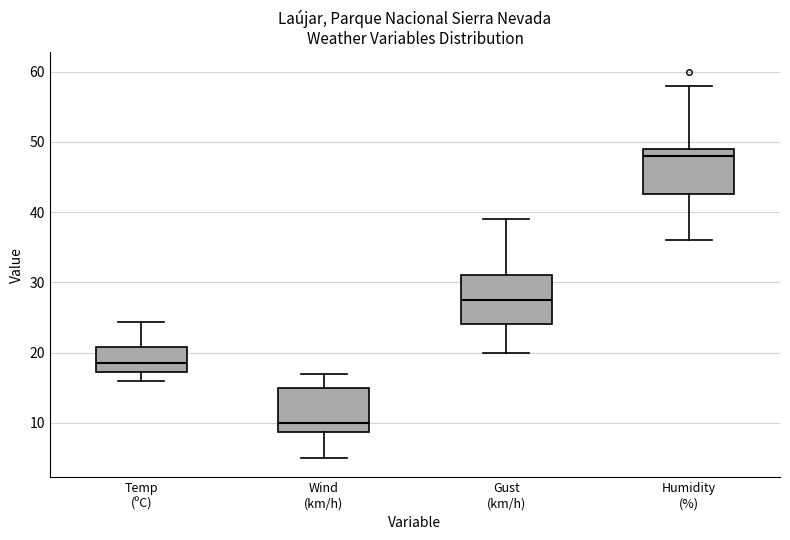

Which box's median line is the lowest?

Wind (km/h)